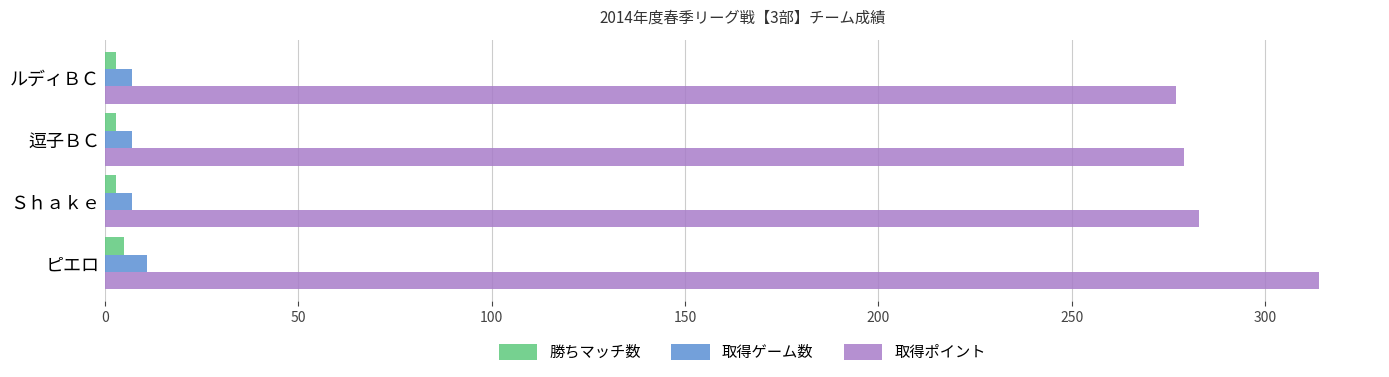

What is the maximum value shown in the chart?

314